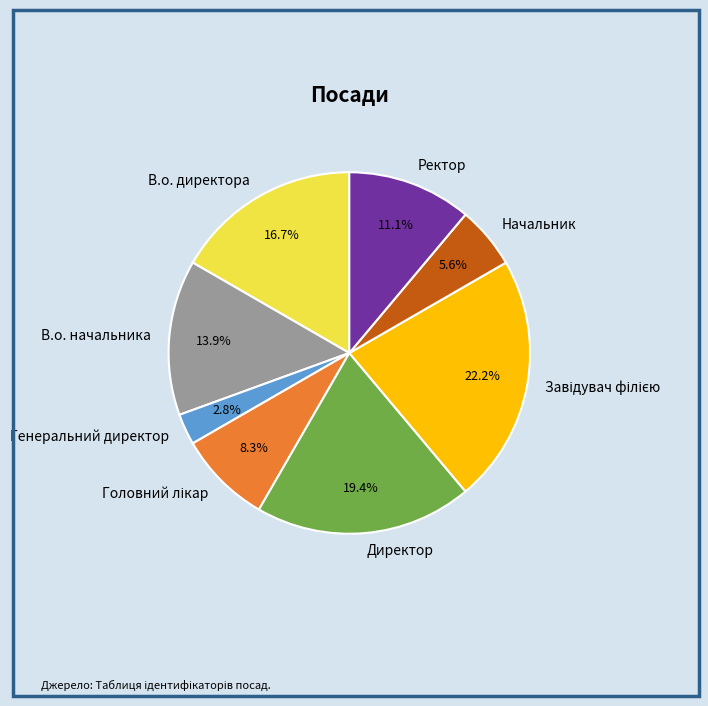

The Ректор slice represents 25% of the pie. True or false?

False